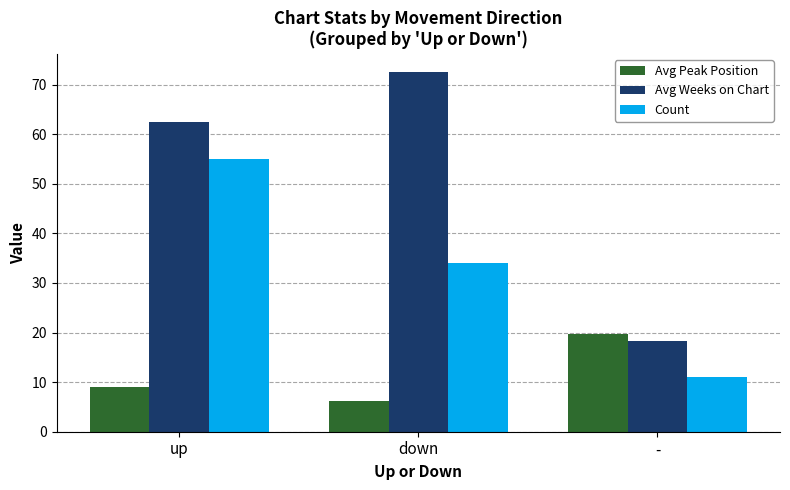

At how many categories does at least one series exceed 51?

2